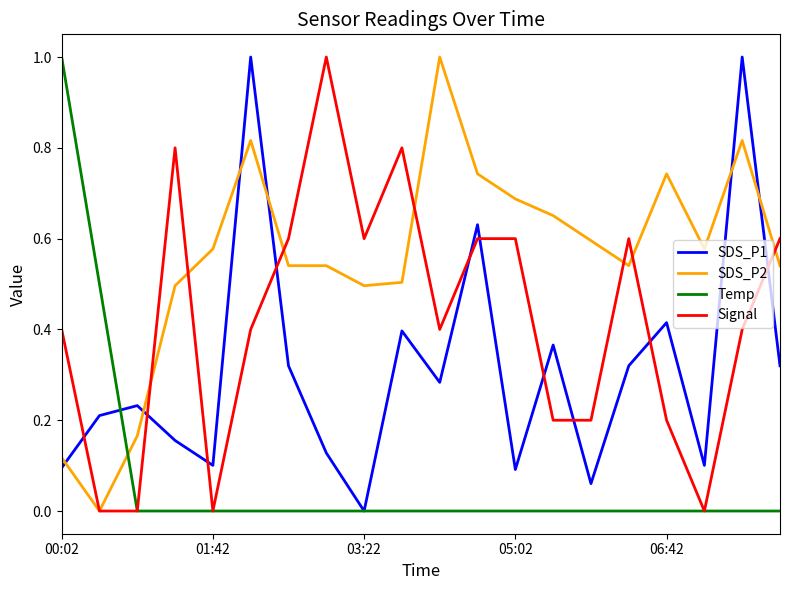

Rank the series by their average value, from lowest to highest.

Temp, SDS_P1, Signal, SDS_P2